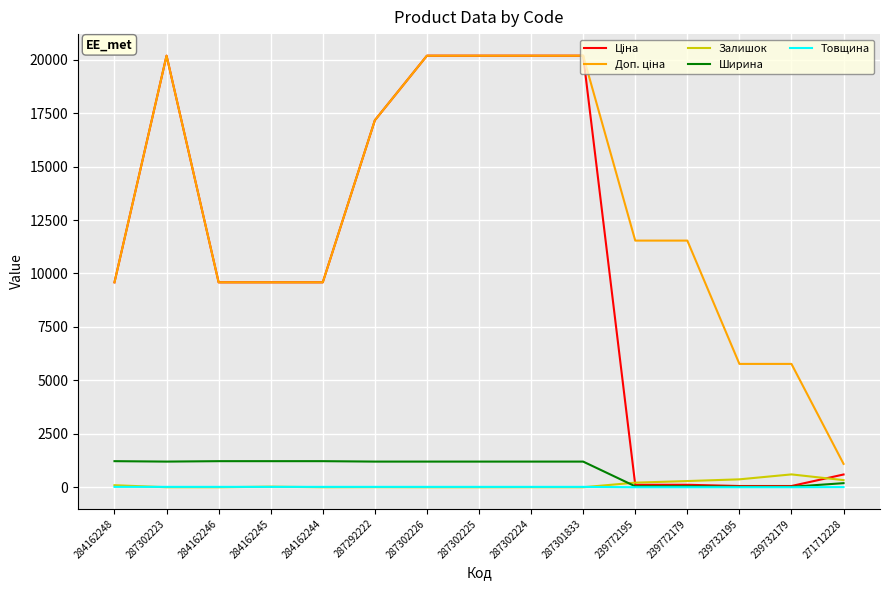

What is the maximum value shown in the chart?

20186.0